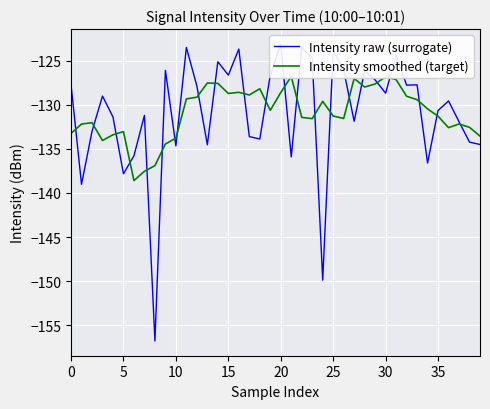

At 10, list the series in order from largest to smallest.

Intensity smoothed (target), Intensity raw (surrogate)